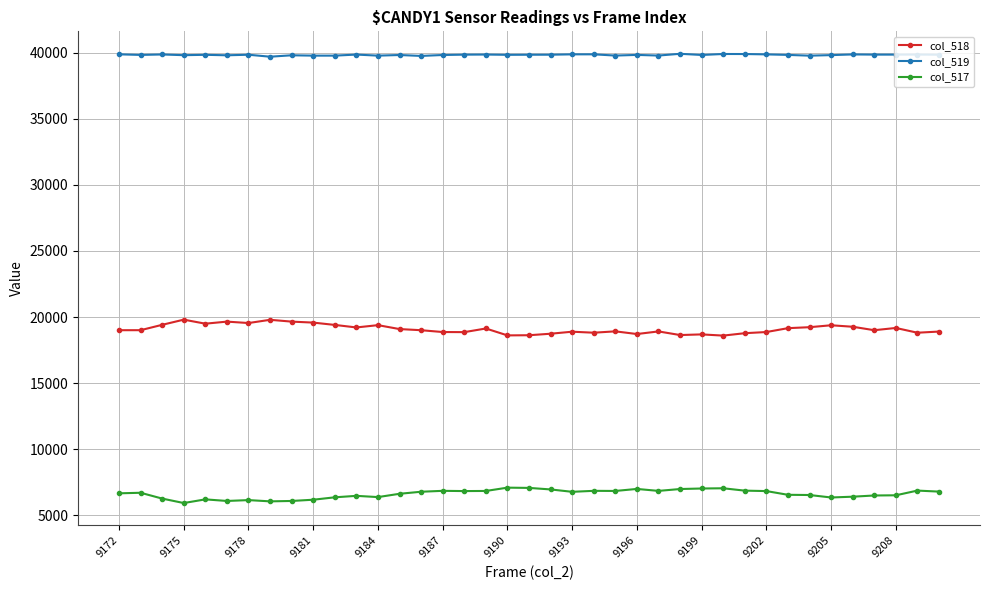

True or false: col_517 and col_519 cross at least once.

False